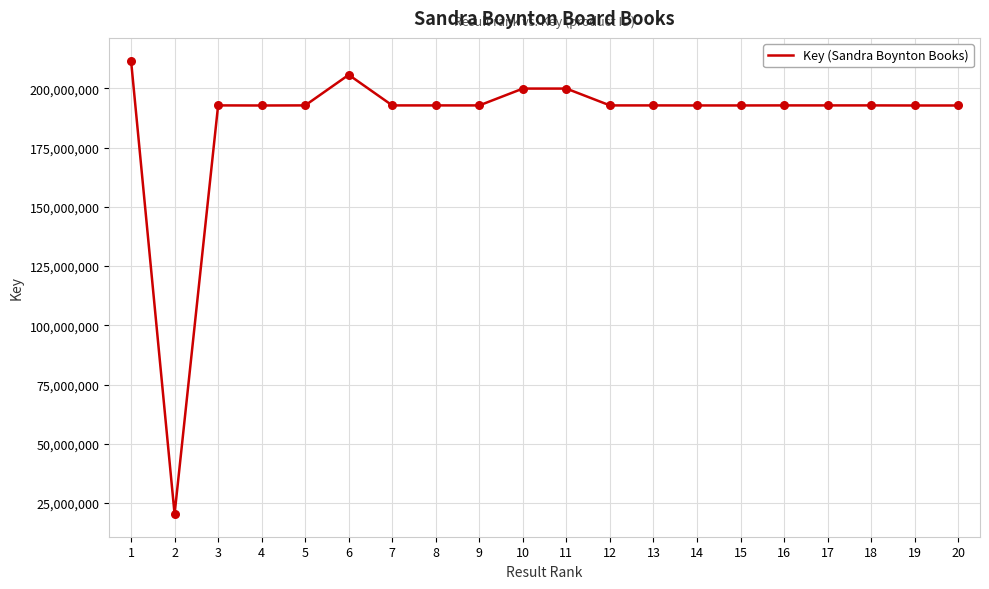

What is the change in value from 9 to 20?

-32125